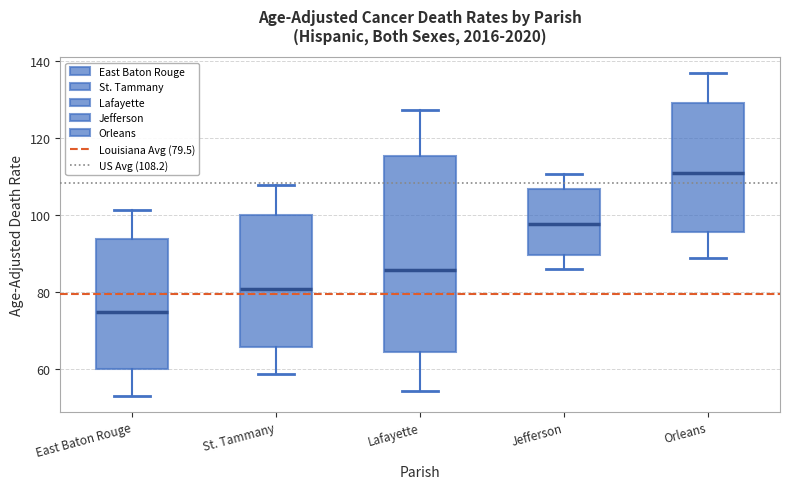

Where does the upper whisker of the box for East Baton Rouge end on the y-axis? The values are not printed on the chart, so give them approximately, as read against the axis.

102